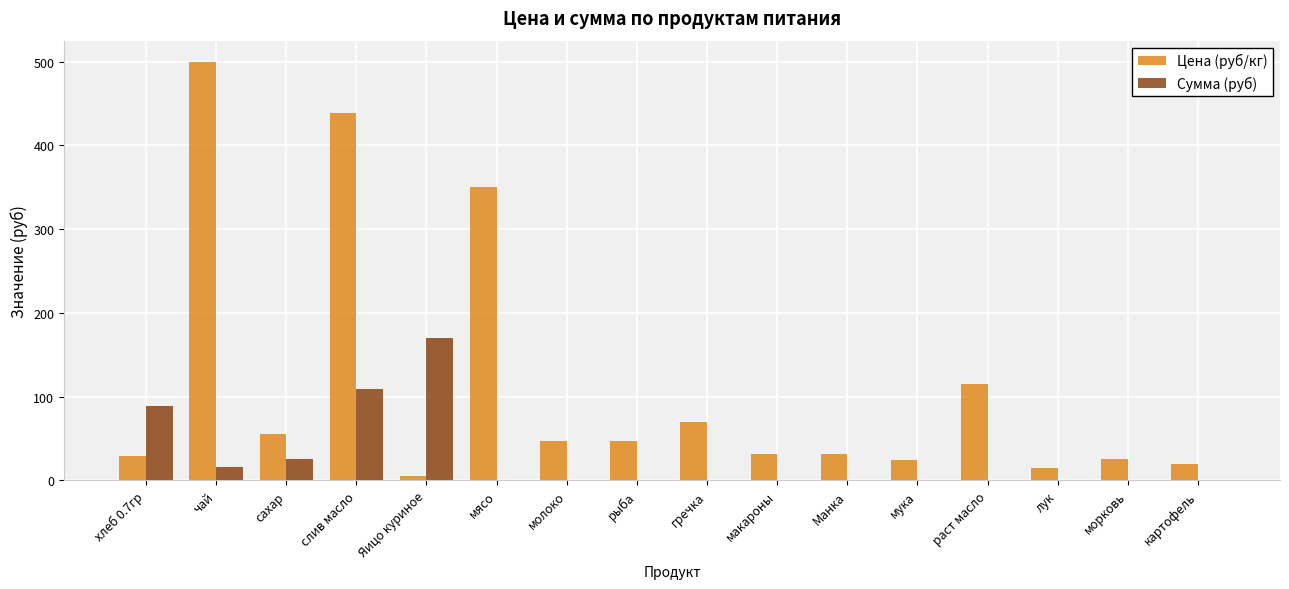

What is the sum of the Цена (руб/кг) values at раст масло and гречка?

185.0